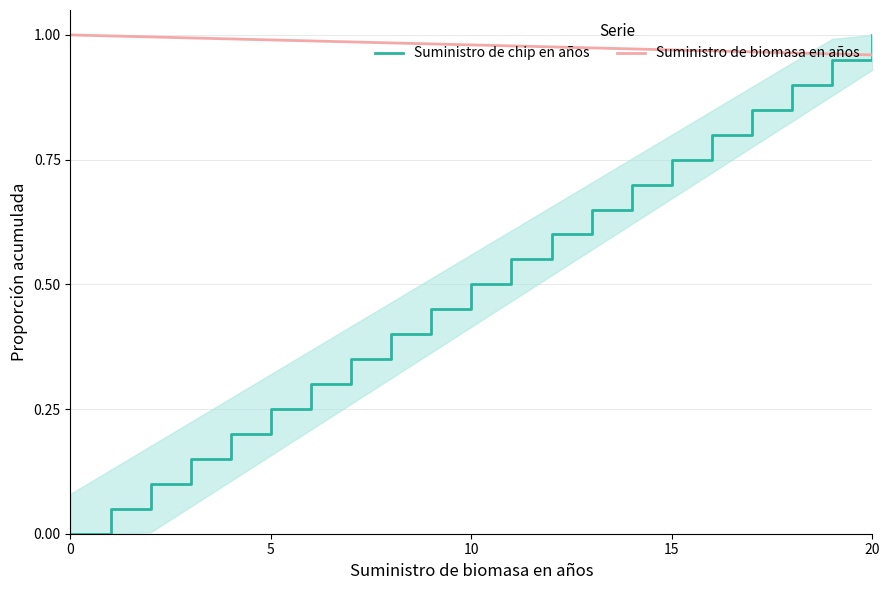

True or false: Suministro de biomasa en años and Suministro de chip en años cross at least once.

True